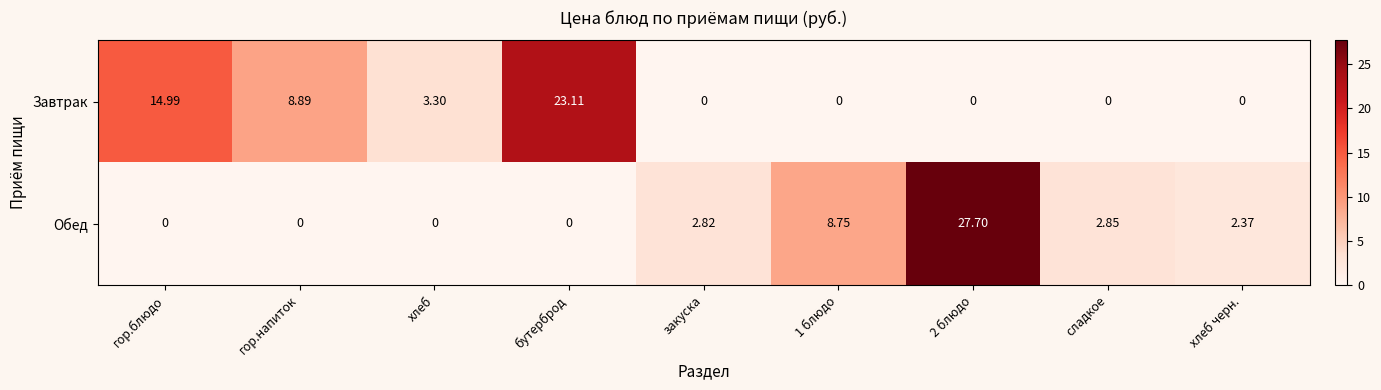

Which series has the largest total across all categories?

Завтрак